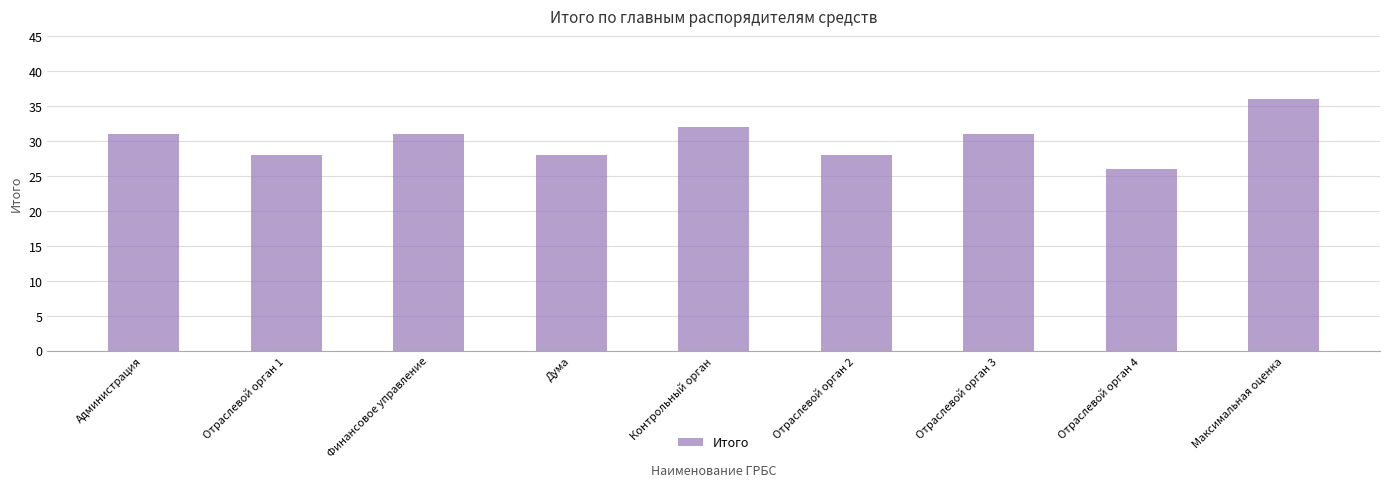

Which category has the lowest value across all series?

Отраслевой орган 4